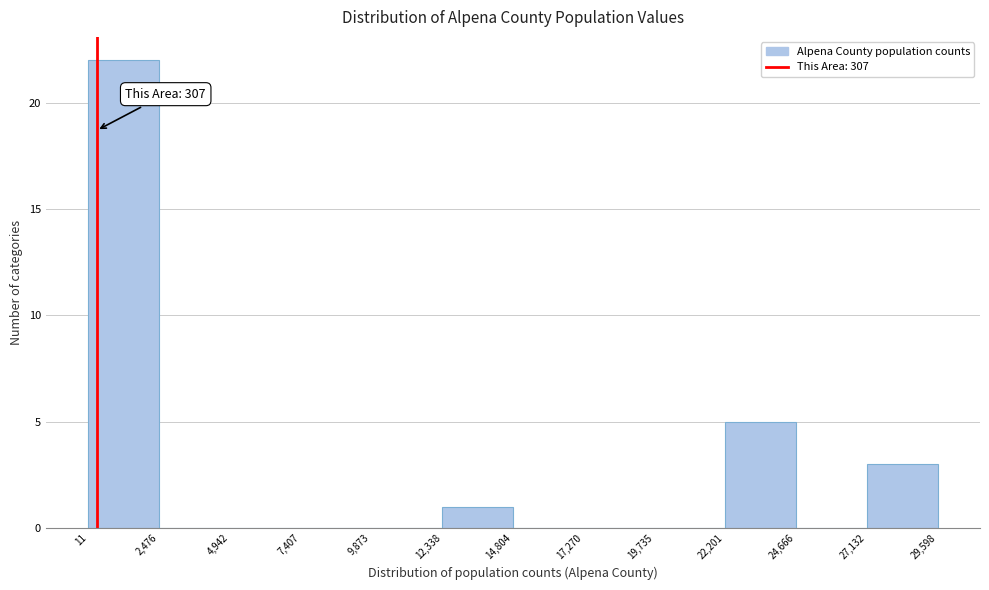

Over which range of the x-axis is the bar tallest?

11 to 2,476